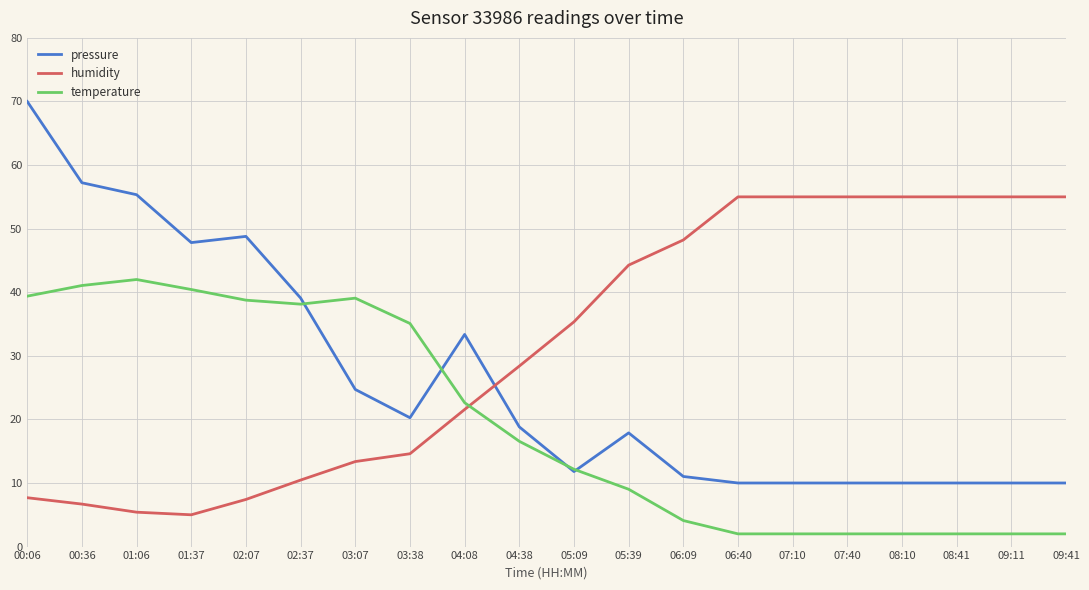

True or false: pressure and temperature intersect in this chart.

True